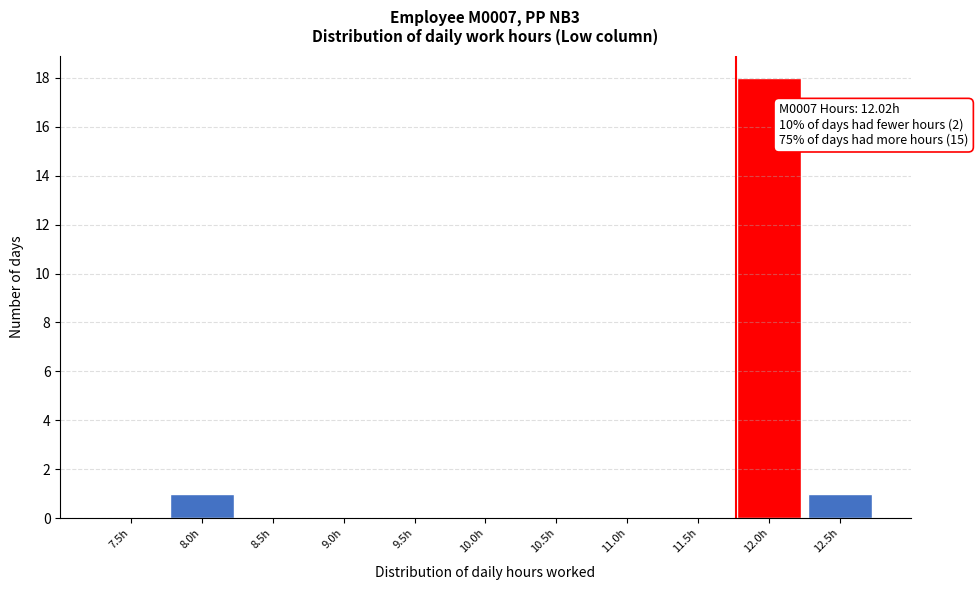

Reading left to right, extract all data points from this chart.

7.5h=0	8.0h=1	8.5h=0	9.0h=0	9.5h=0	10.0h=0	10.5h=0	11.0h=0	11.5h=0	12.0h=18	12.5h=1